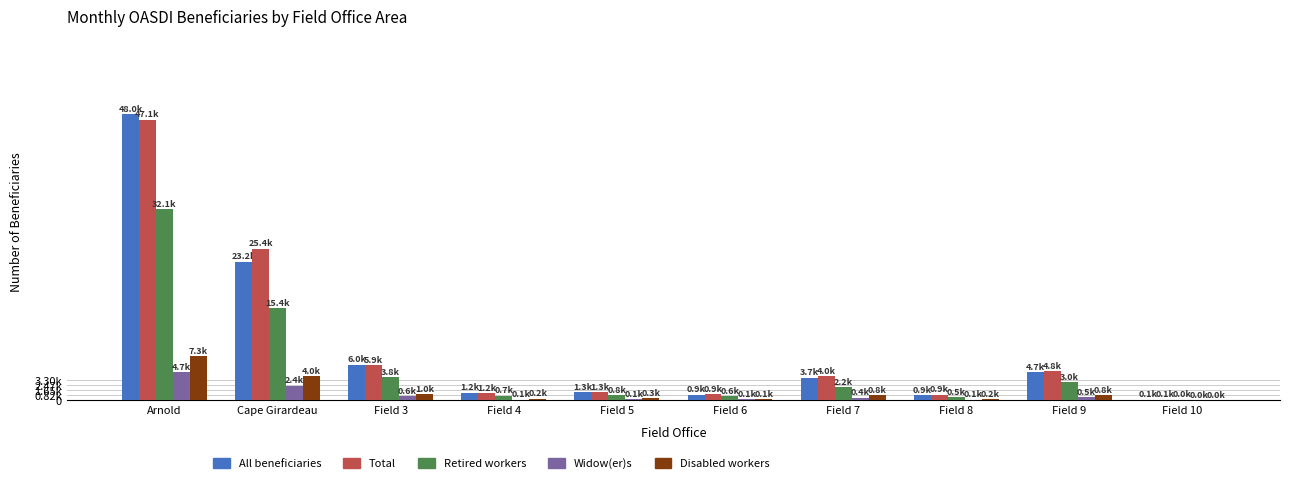

What is the maximum value for Total?

47145